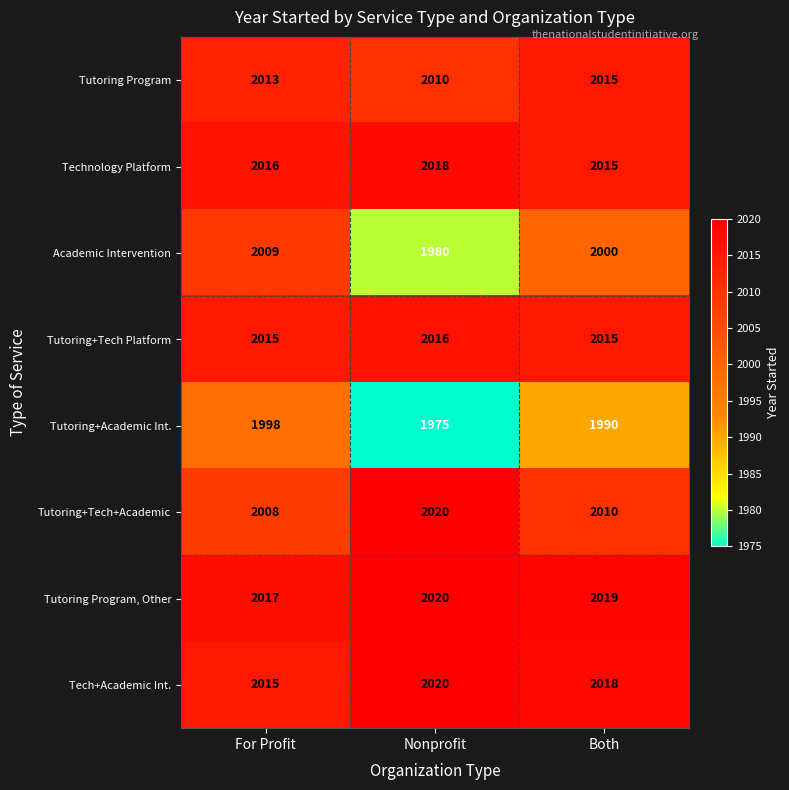

Which series has the largest total across all categories?

Tutoring Program, Other